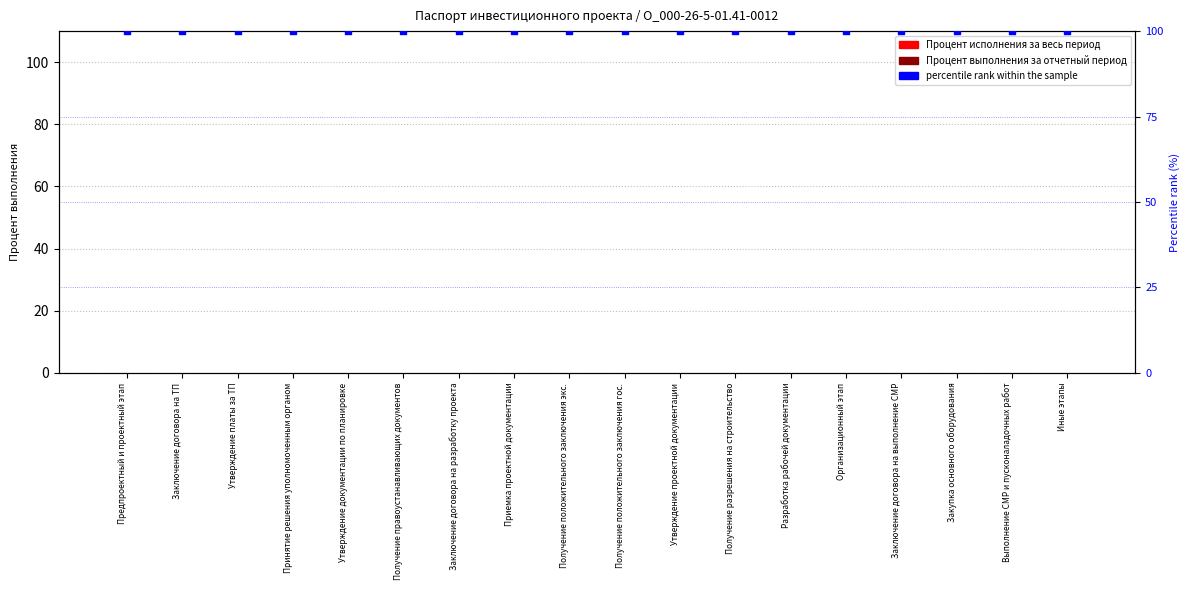

What are all the series names shown in the legend?

Процент исполнения за весь период, Процент выполнения за отчетный период, percentile rank within the sample